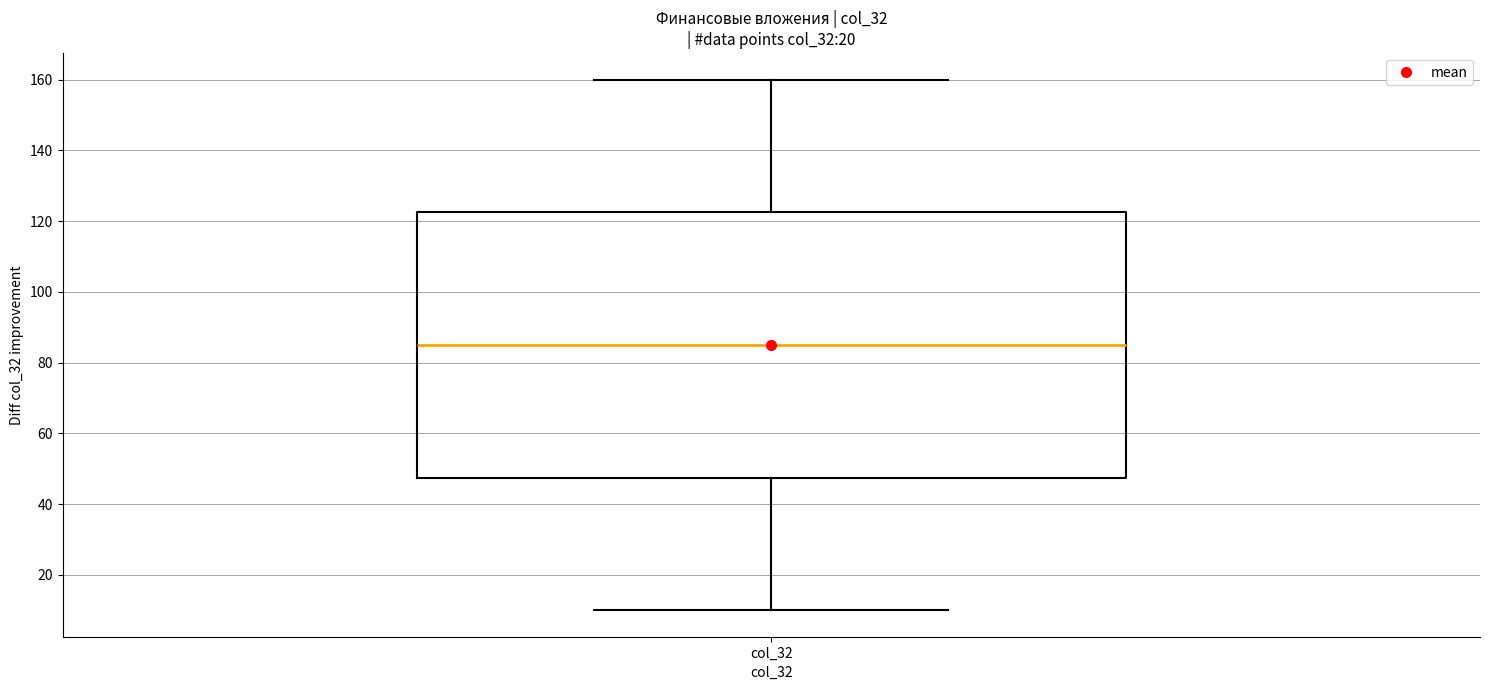

Transcribe this box plot: give where the median line is, the range the box spans, and where the two whiskers end, as read against the y-axis. The values are not printed on the chart, so give them approximately, as read against the axis.

median 86, box 48 to 122, whiskers 10 to 160